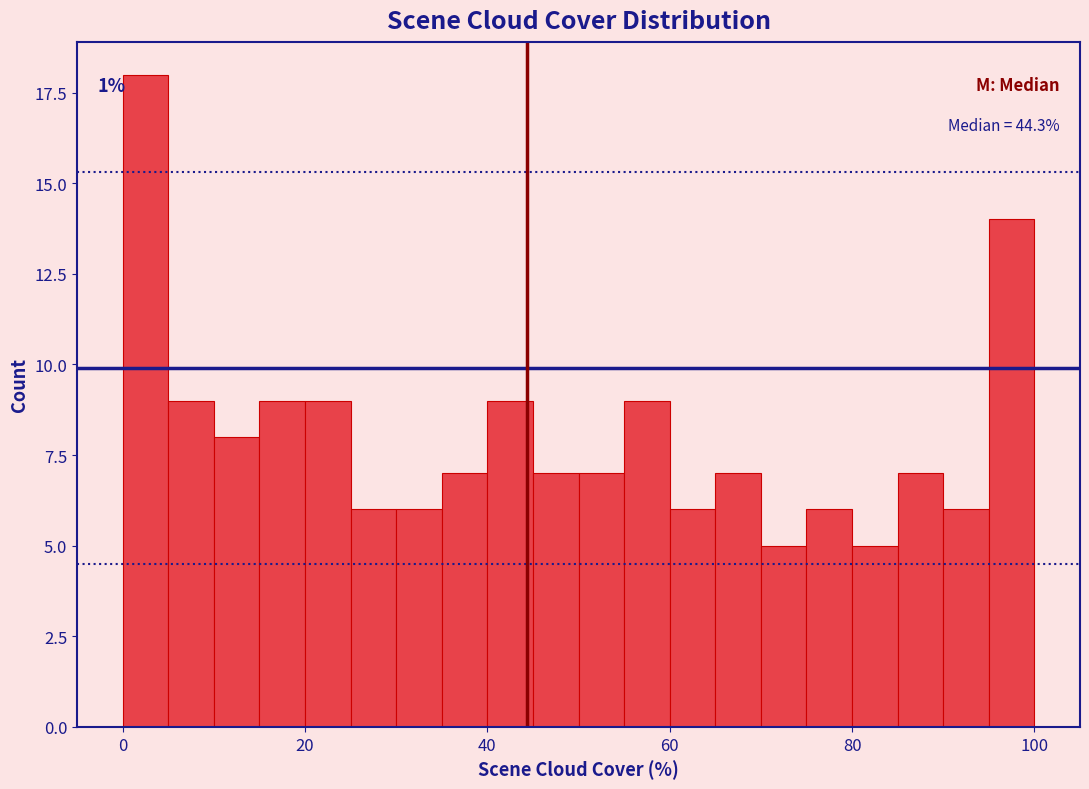

Read against the x-axis, roughly where is the centre of the tallest bar?

2